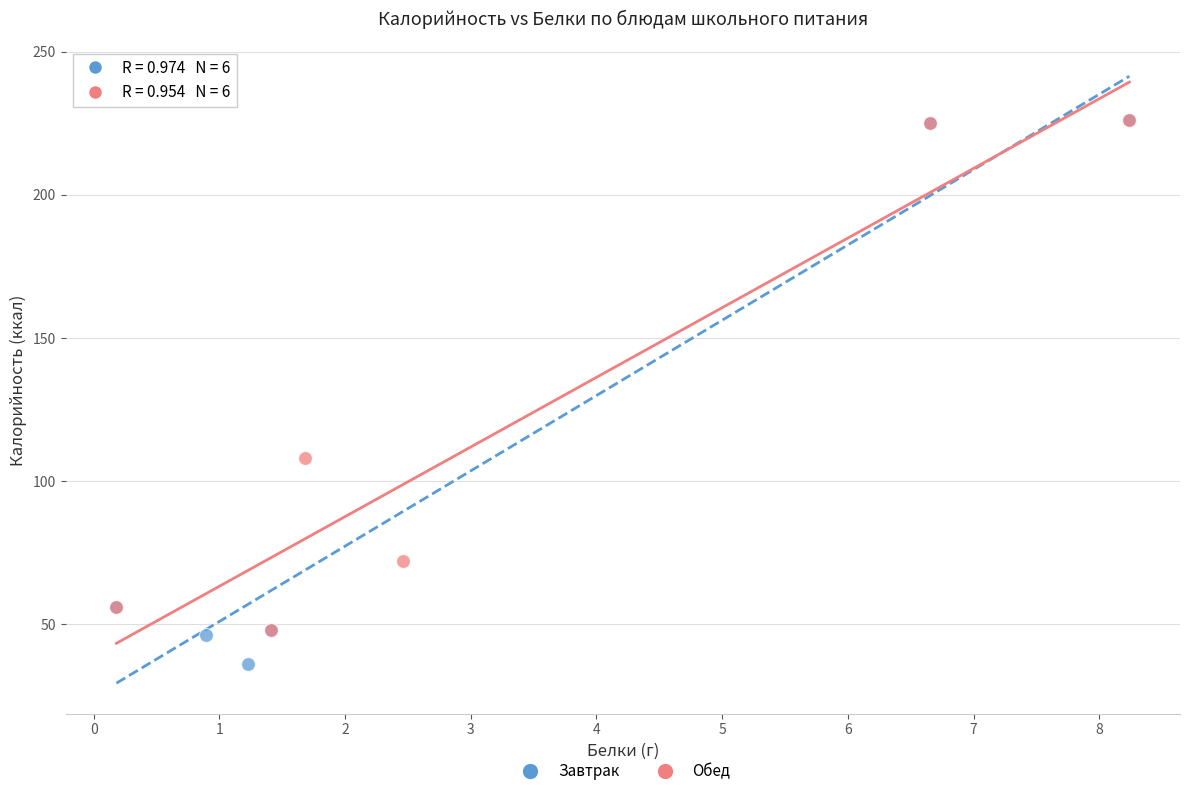

Which series has the widest spread of Y values?

Завтрак